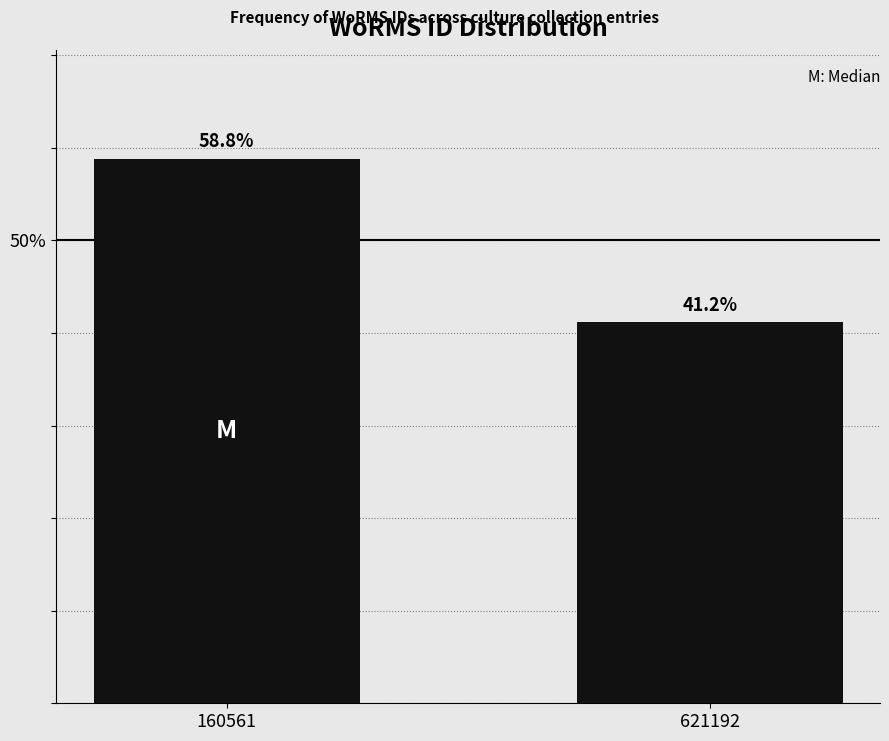

Reading right to left, list all the values displayed in this chart.

621192=41.2	160561=58.8